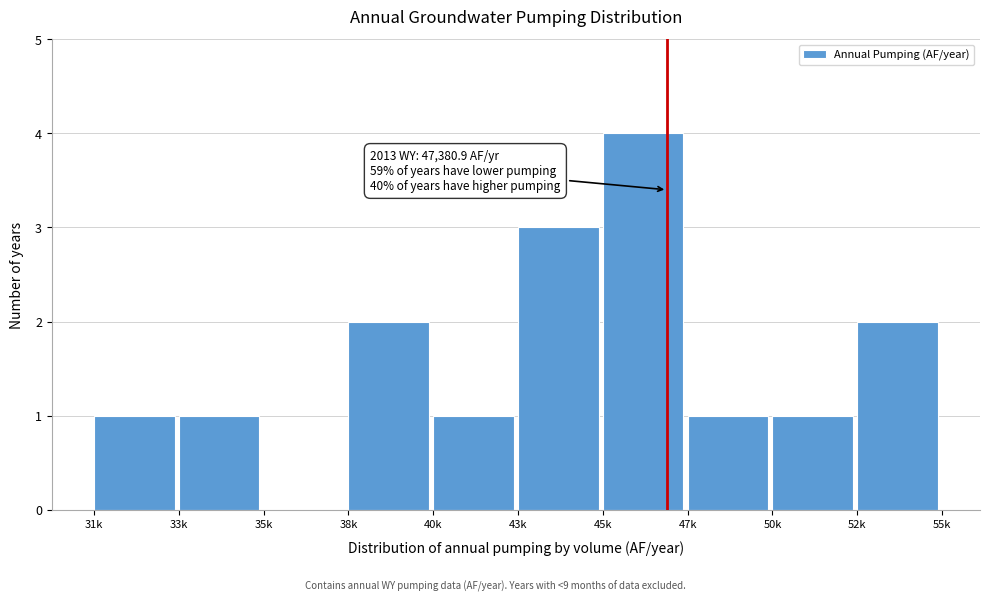

Reading left to right, transcribe all the data shown in this chart.

31k=1	33k=1	35k=0	38k=2	40k=1	43k=3	45k=4	47k=1	50k=1	52k=2